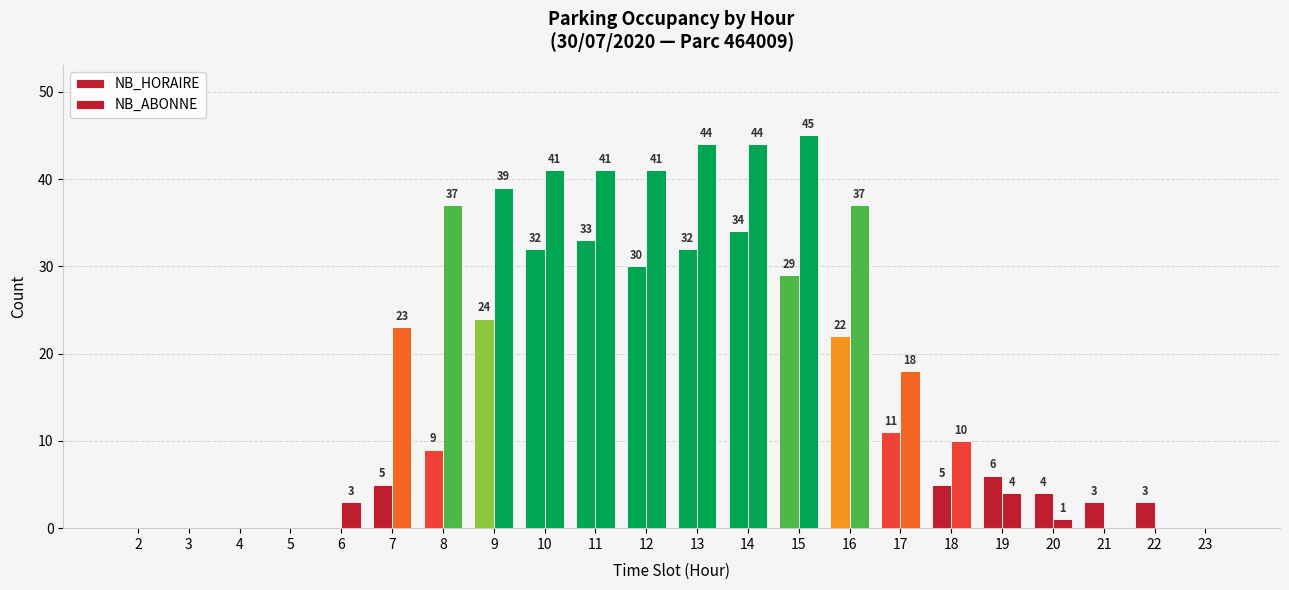

Which series has the largest range (max minus min)?

NB_ABONNE